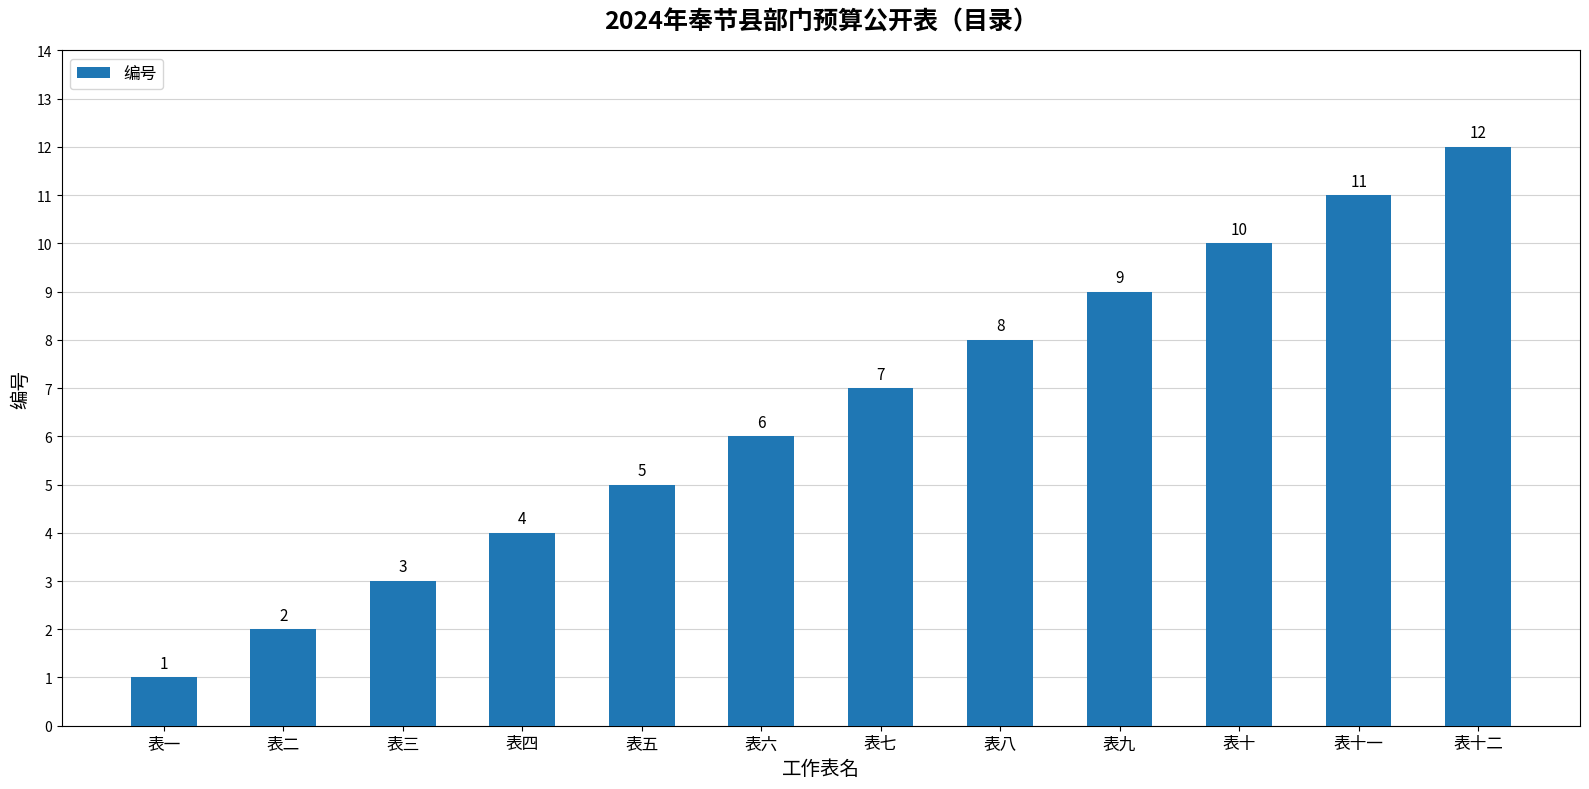

How many bars are there in total?

12